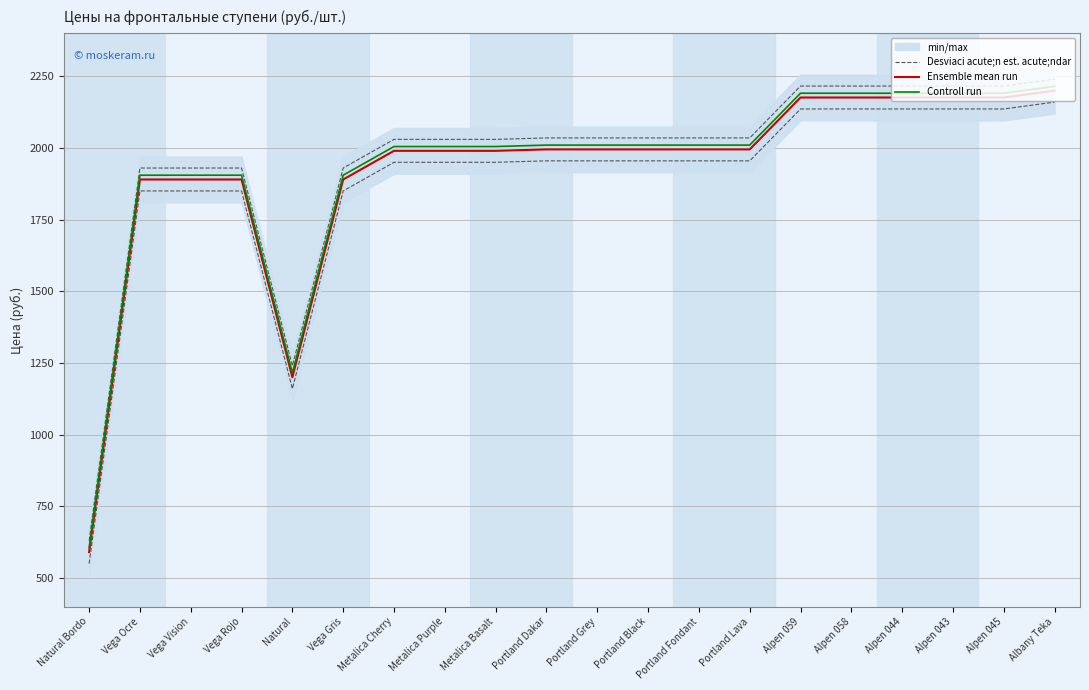

True or false: Controll run has a value of 3217 at Metalica Purple.

False